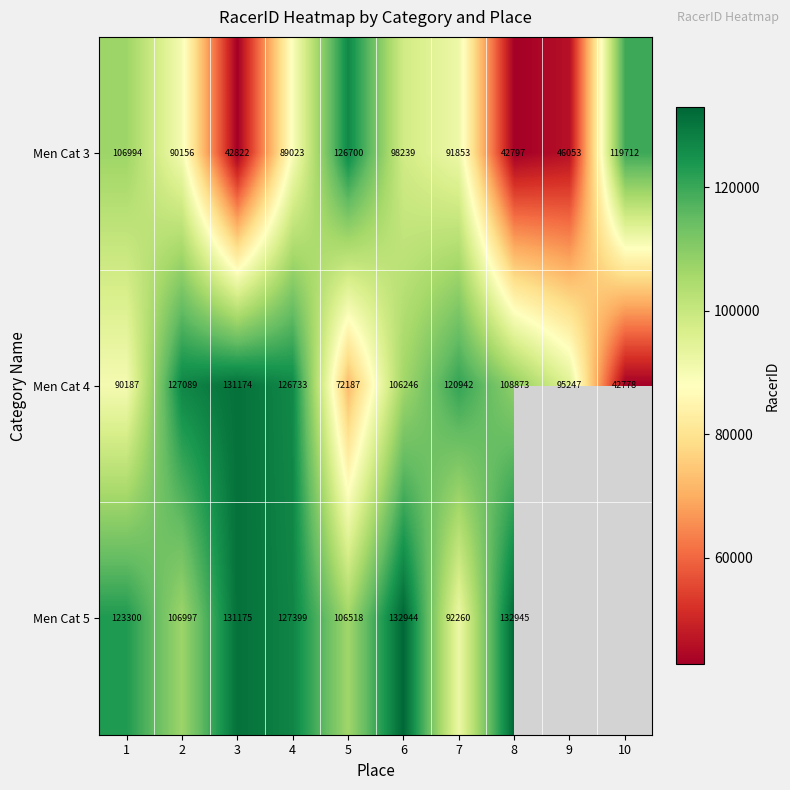

Rank the series at 6 from highest to lowest value.

Men Cat 5, Men Cat 4, Men Cat 3